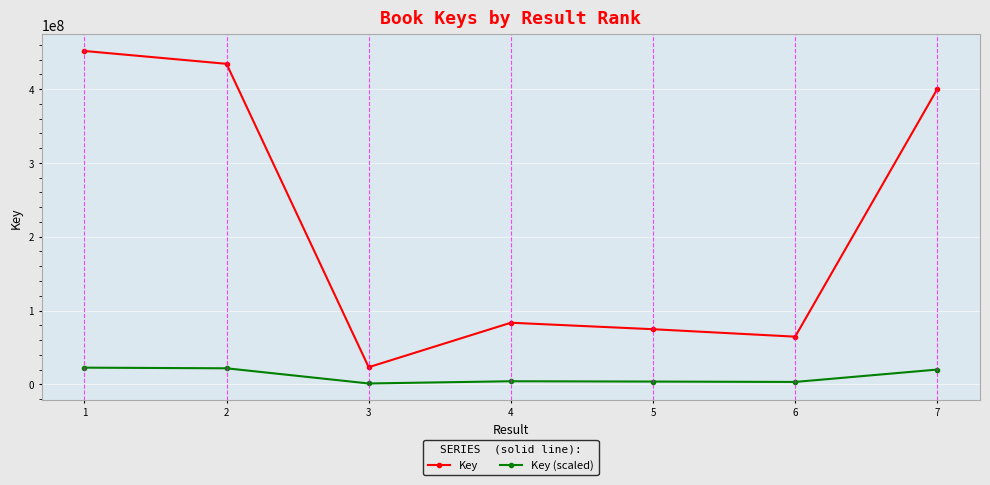

The value of Key at 2 is 434166363.0. True or false?

True